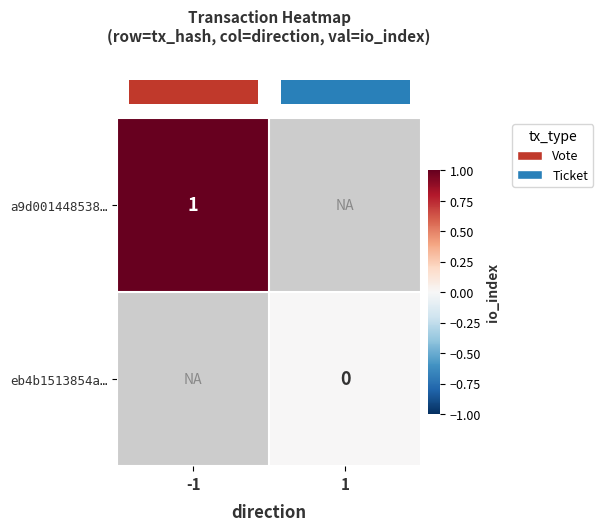

What is the approximate value of row_0 at -1?

1.0